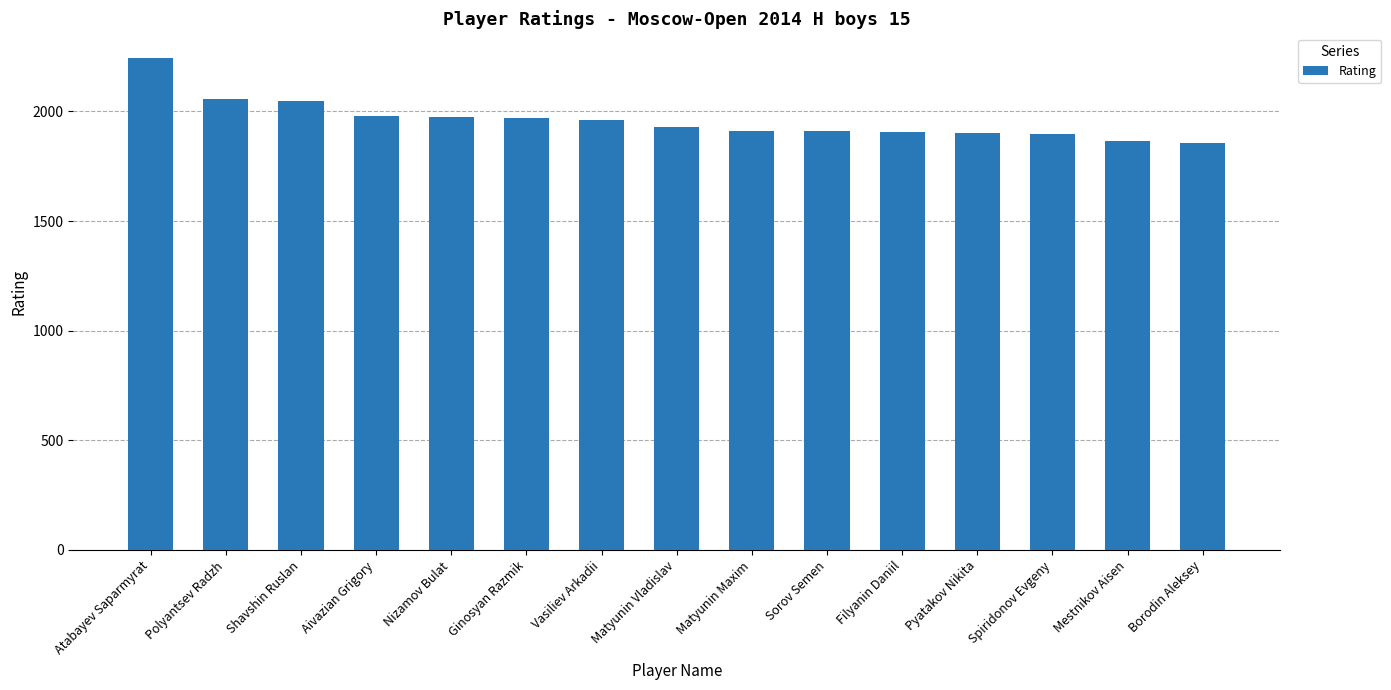

Which has a higher value, Mestnikov Aisen or Pyatakov Nikita?

Pyatakov Nikita